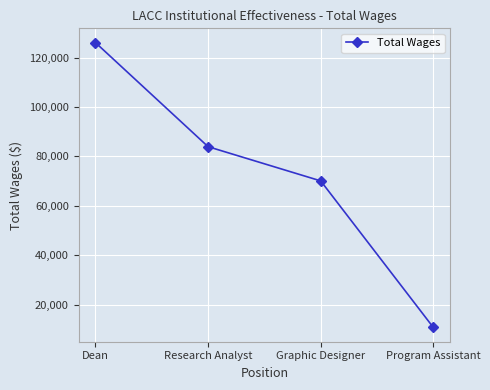

The value at Graphic Designer is 70081. True or false?

True